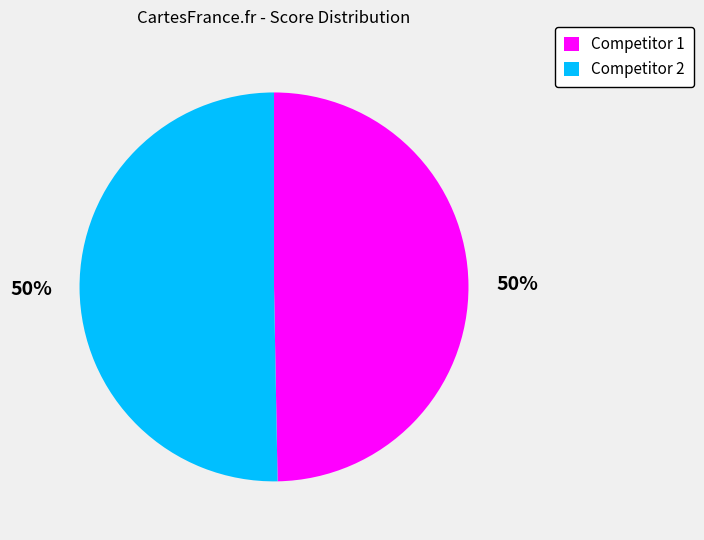

What percentage is the Competitor 2 slice, to the nearest percent?

50%